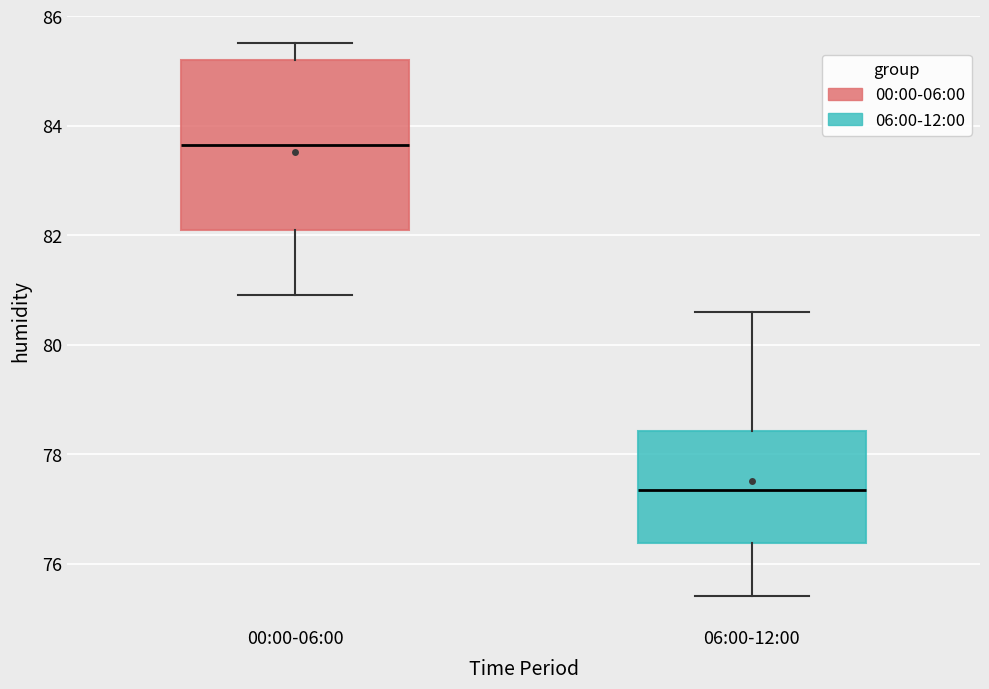

Which box is the tallest, from its lower edge to its upper edge?

00:00-06:00